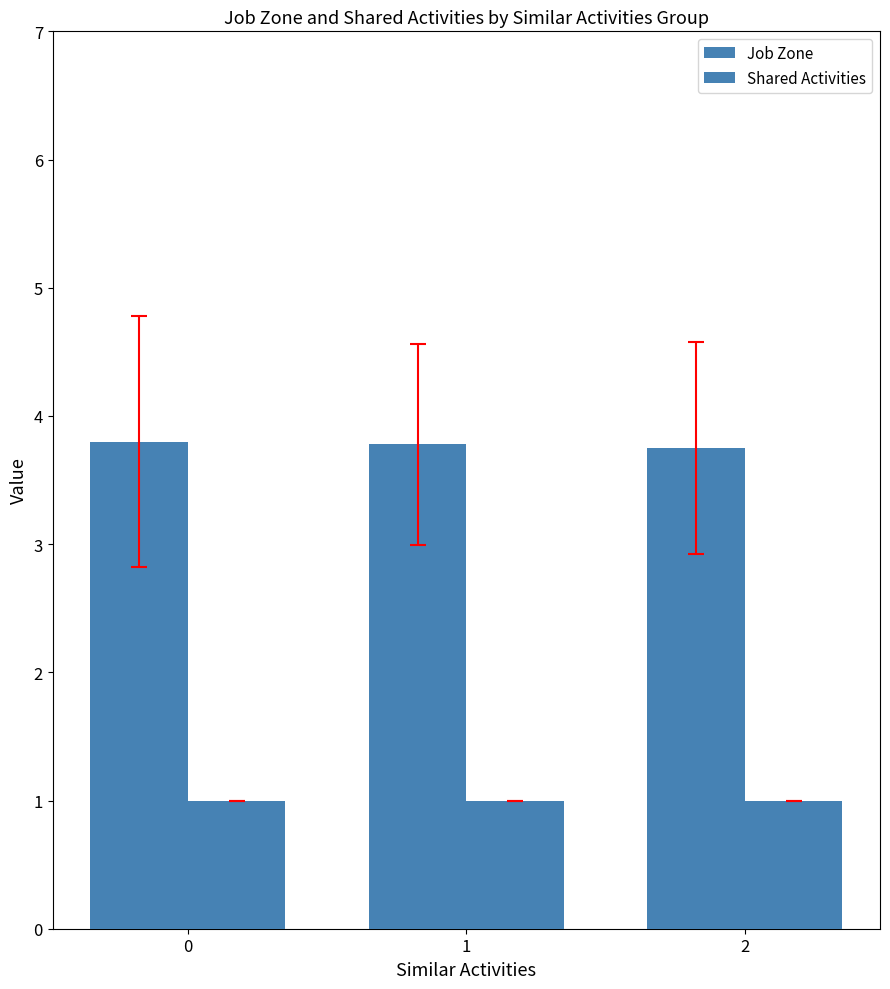

Which series has the largest total across all categories?

Job Zone